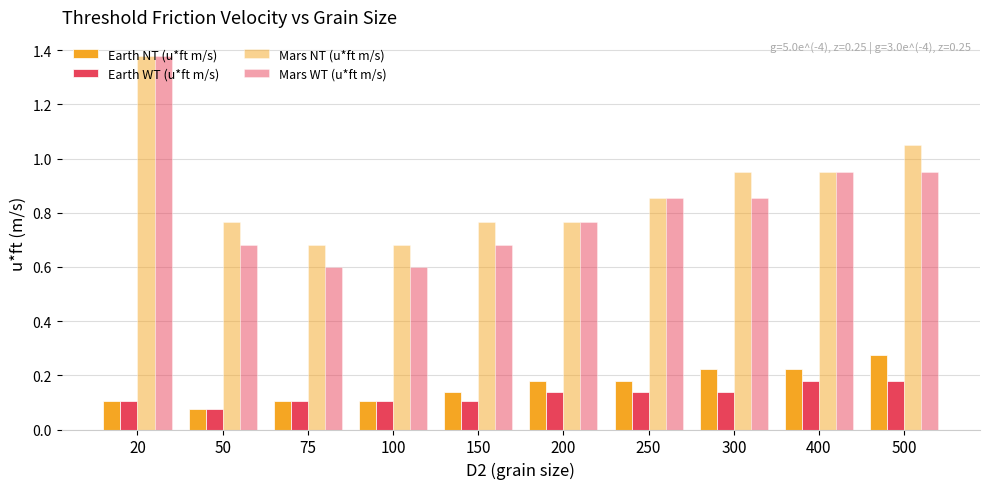

Does the chart contain any negative values?

No